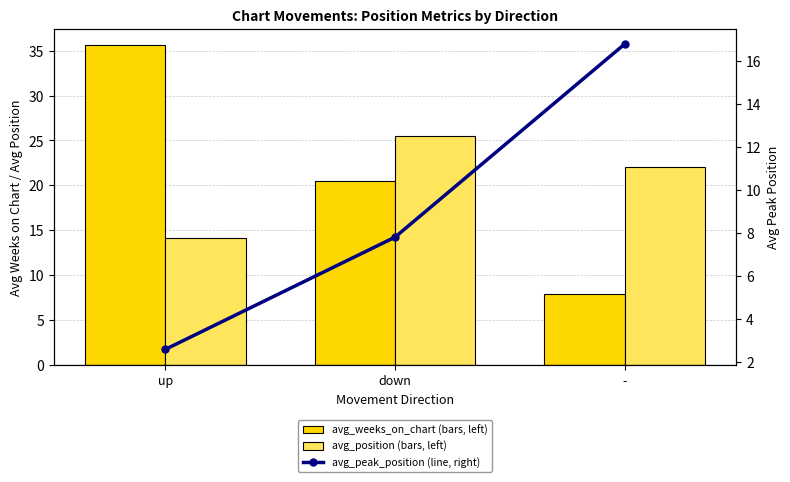

Reading left to right, extract all data points from this chart.

avg_weeks_on_chart: 35.7	20.5	7.8
avg_position: 14.1	25.5	22.0
avg_peak_position: 2.6	7.8	16.8